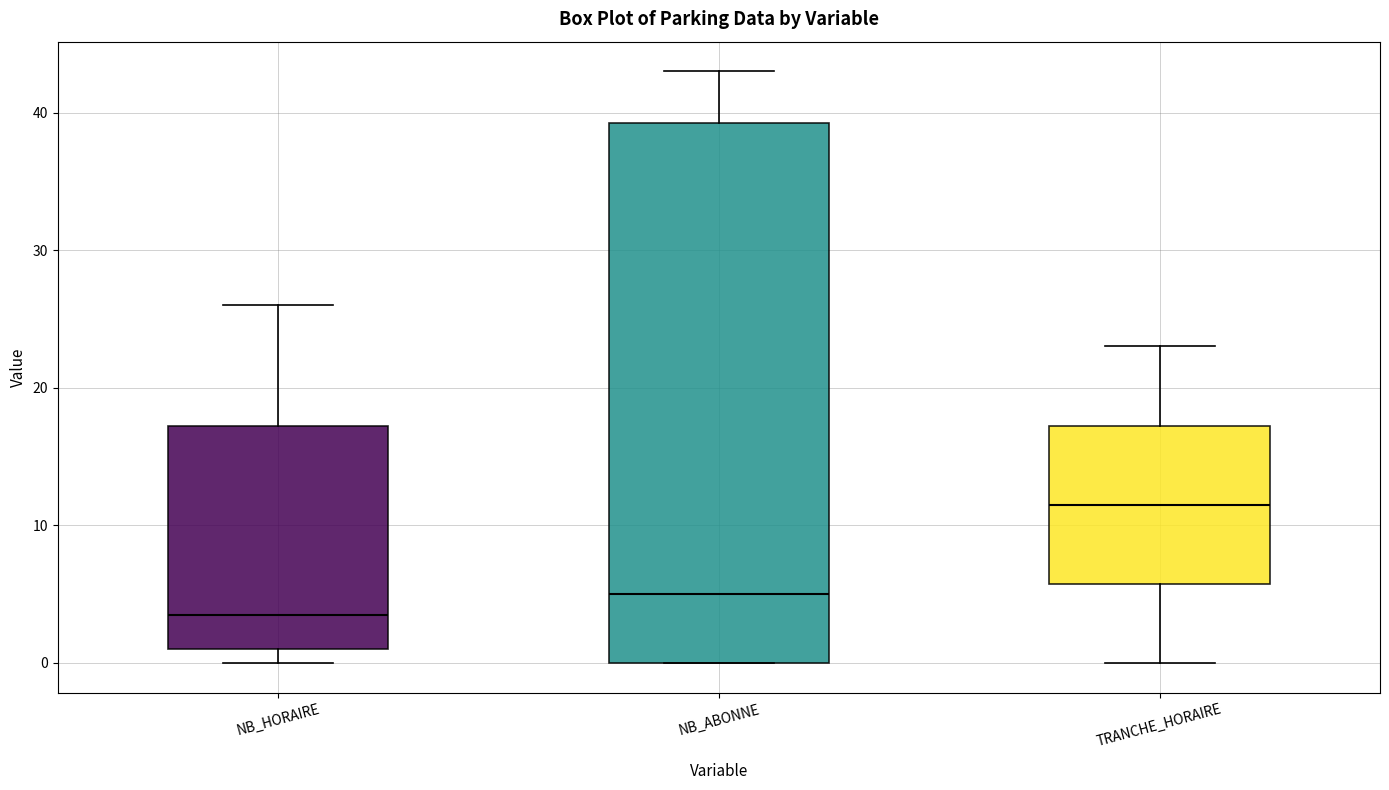

Reading left to right, transcribe this box plot: for each box, give where its median line is, the range the box spans, and where its two whiskers end, as read against the y-axis. The values are not printed on the chart, so give them approximately, as read against the axis.

NB_HORAIRE: median 4, box 1 to 17, whiskers 0 to 26
NB_ABONNE: median 5, box 0 to 39, whiskers 0 to 43
TRANCHE_HORAIRE: median 12, box 6 to 17, whiskers 0 to 23